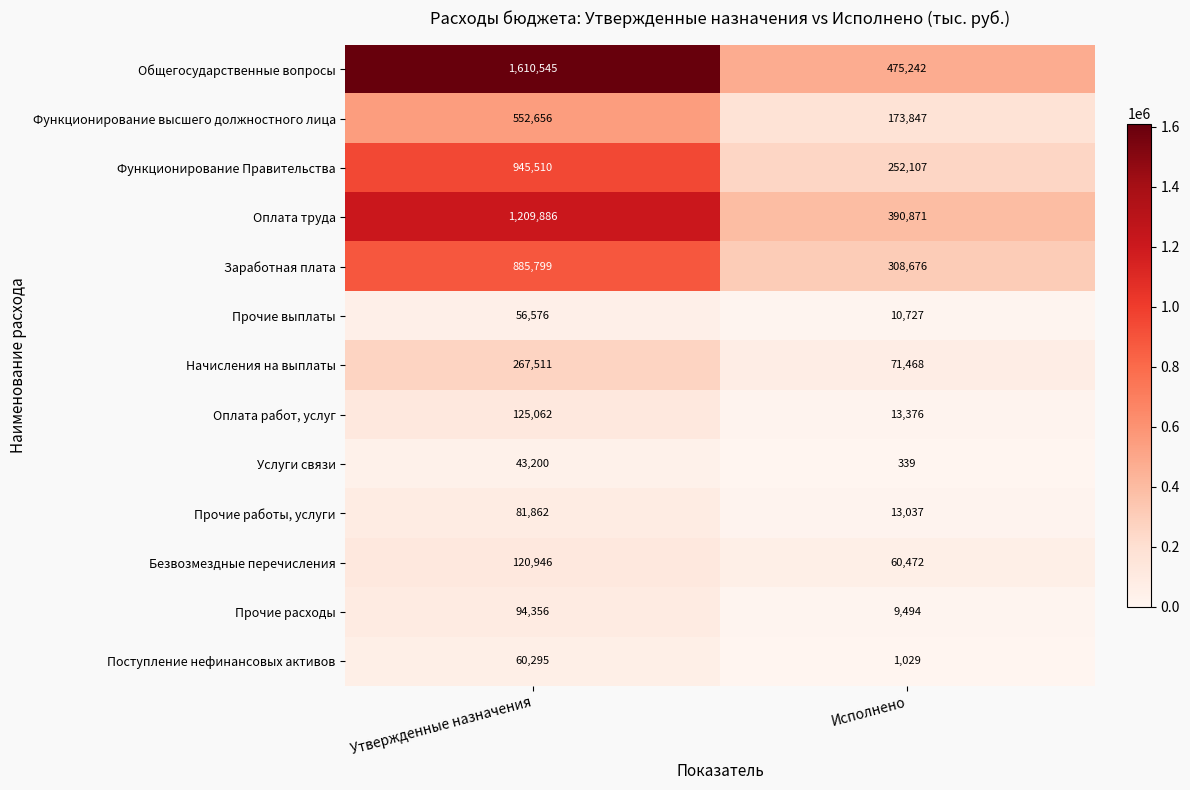

Reading left to right, transcribe all the data shown in this chart.

Общегосударственные вопросы: Утвержденные назначения=1610545	Исполнено=475242
Функционирование высшего должностного лица: Утвержденные назначения=552656	Исполнено=173847
Функционирование Правительства: Утвержденные назначения=945510	Исполнено=252107
Оплата труда: Утвержденные назначения=1209886	Исполнено=390871
Заработная плата: Утвержденные назначения=885799	Исполнено=308676
Прочие выплаты: Утвержденные назначения=56576	Исполнено=10727
Начисления на выплаты: Утвержденные назначения=267511	Исполнено=71468
Оплата работ, услуг: Утвержденные назначения=125062	Исполнено=13376
Услуги связи: Утвержденные назначения=43200	Исполнено=339
Прочие работы, услуги: Утвержденные назначения=81862	Исполнено=13037
Безвозмездные перечисления: Утвержденные назначения=120946	Исполнено=60472
Прочие расходы: Утвержденные назначения=94356	Исполнено=9494
Поступление нефинансовых активов: Утвержденные назначения=60295	Исполнено=1029